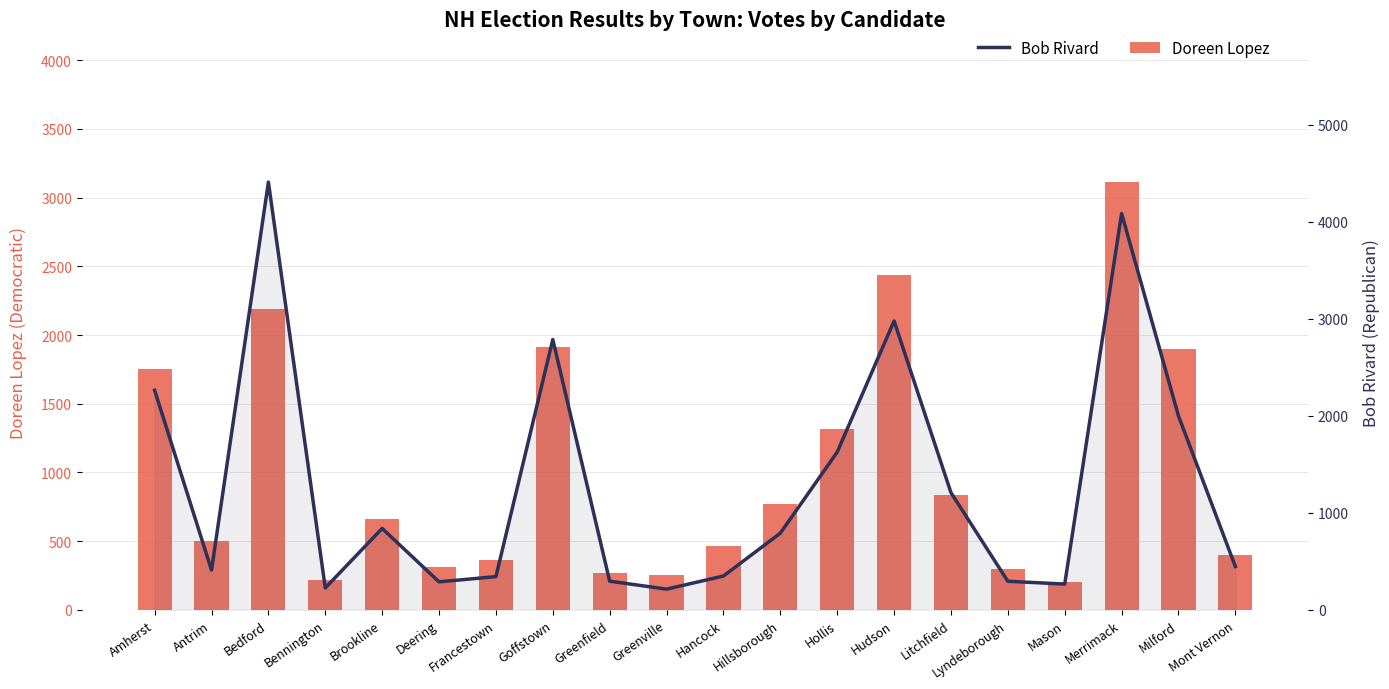

What is the smallest value displayed?

202